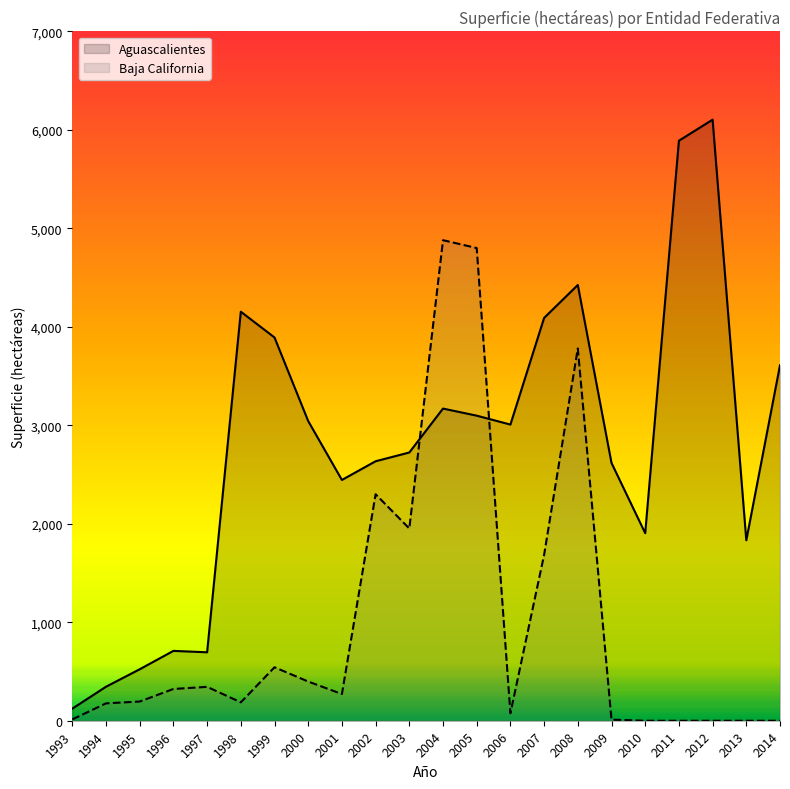

What are all the series names shown in the legend?

Aguascalientes, Baja California